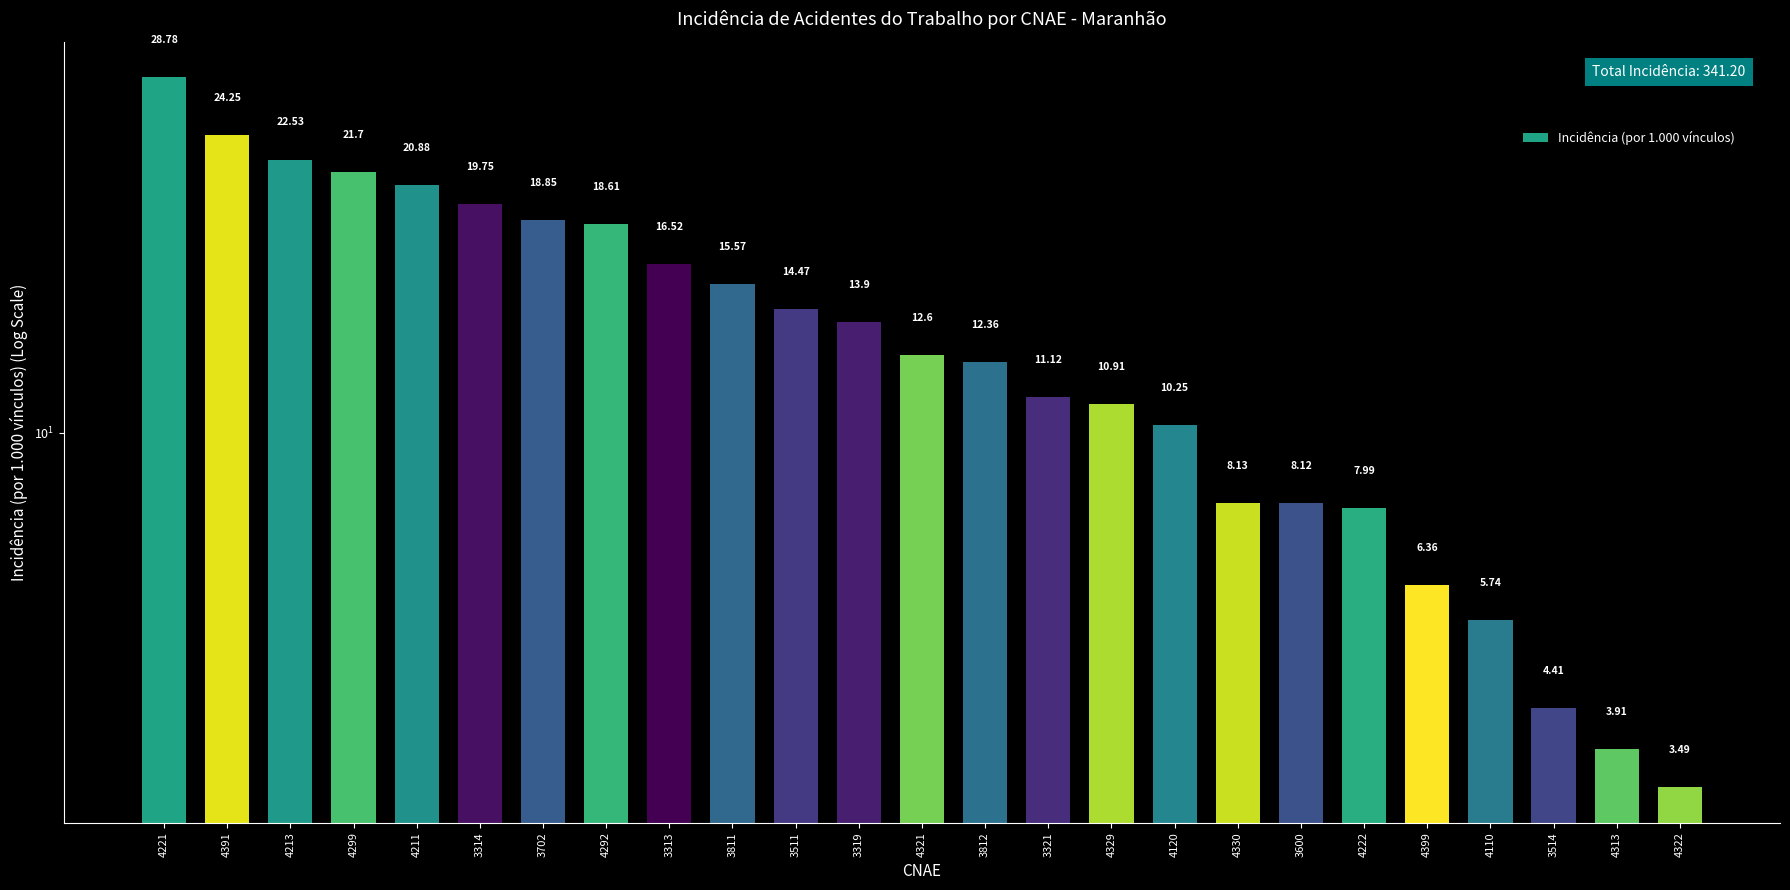

What is the sum of the values at 3514 and 3600?

12.5